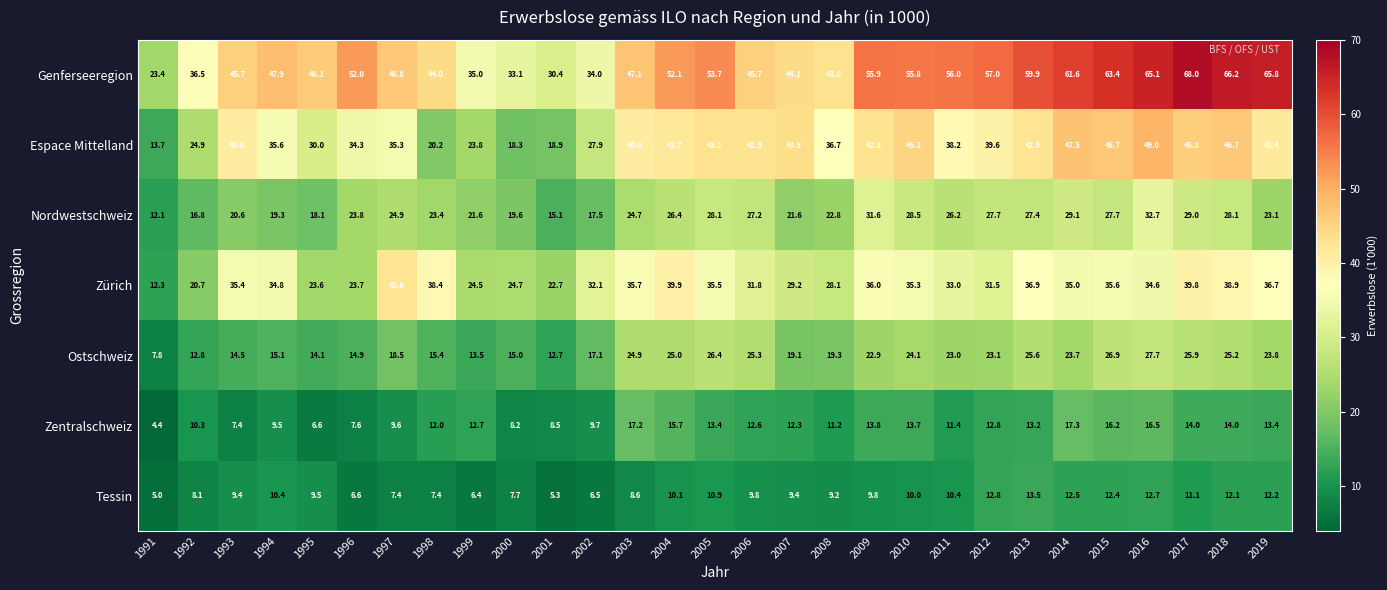

What is the spread (max minus min) of values at 2014?

49.1